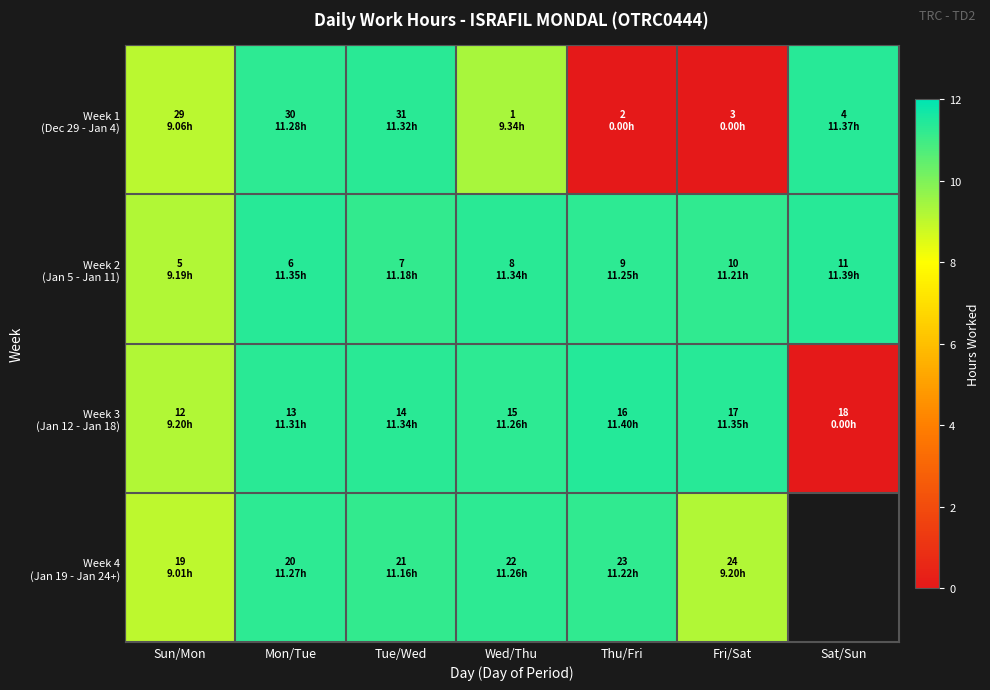

The Week 3 (Jan 12 - Jan 18) series shows 17.3 at Tue/Wed. True or false?

False